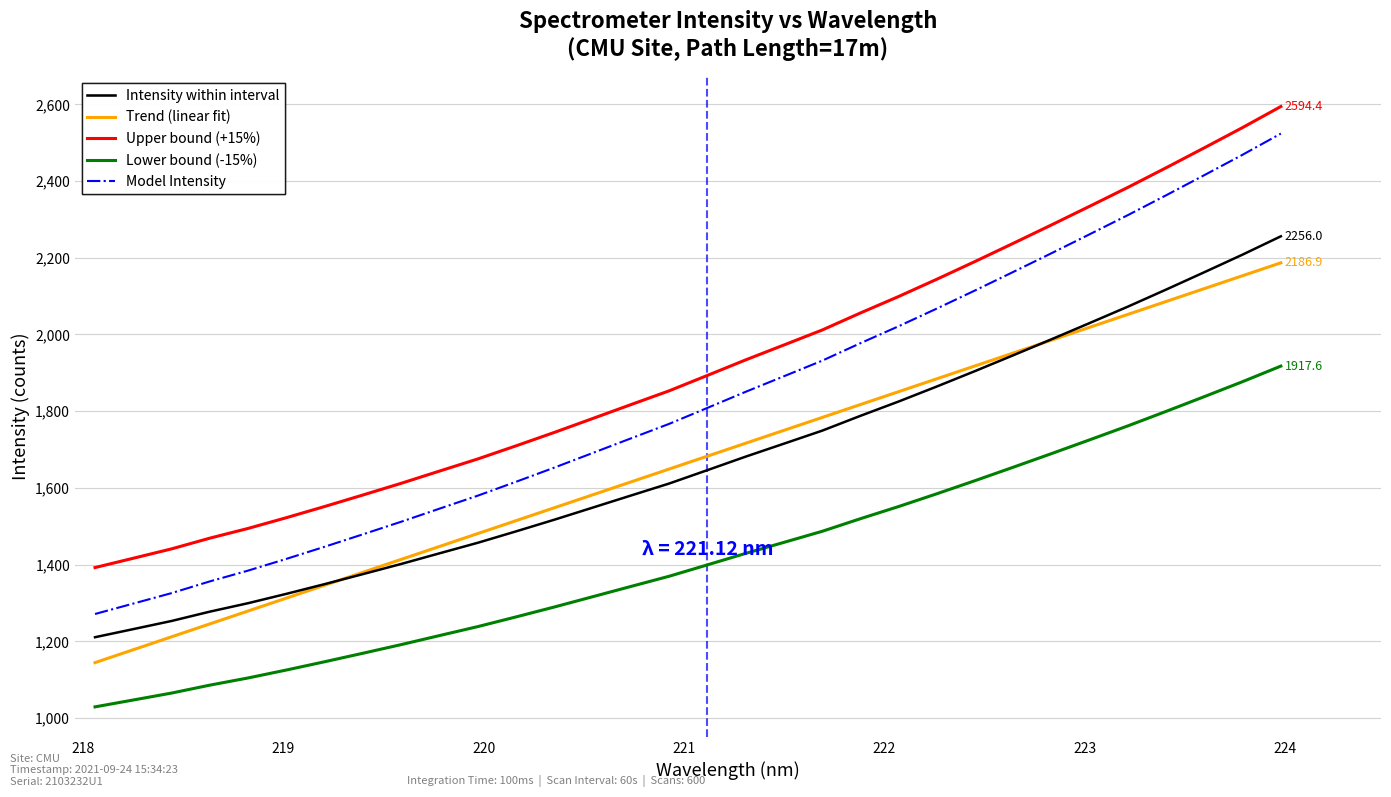

How many lines are shown in the chart?

5